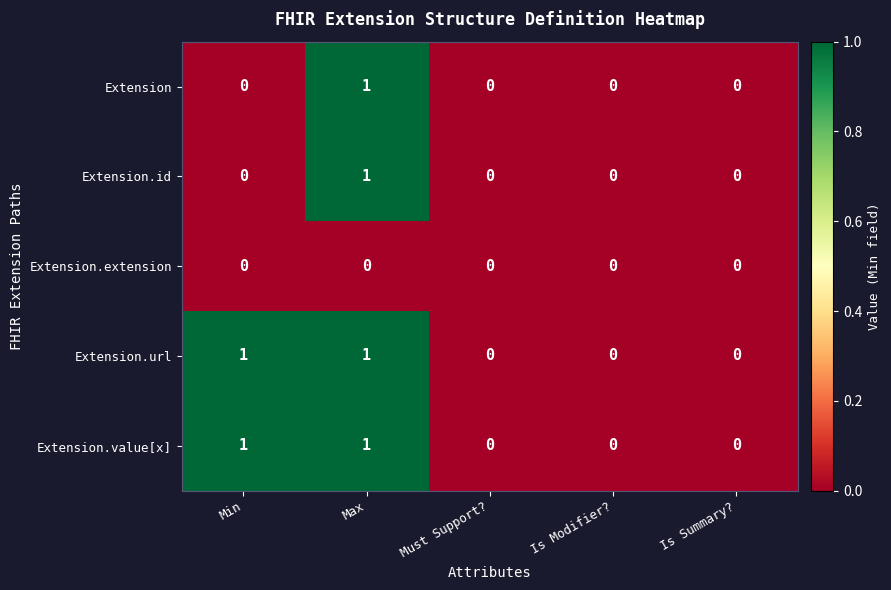

At which category is the sum across all series the highest?

Max